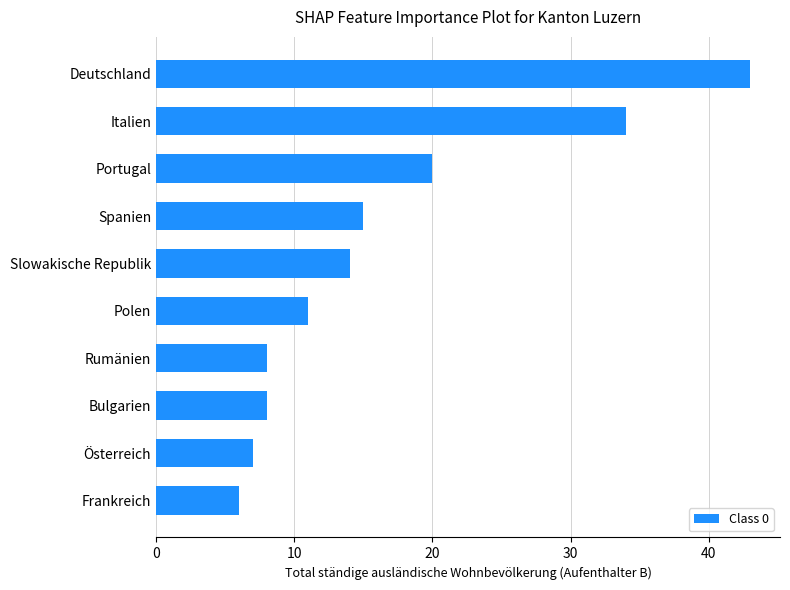

Which has a higher value, Österreich or Spanien?

Spanien